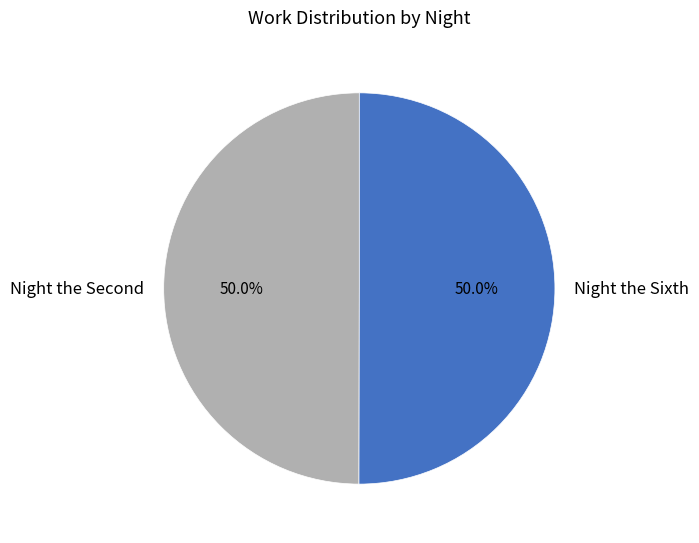

How much of the chart is everything except Night the Sixth?

50.0%